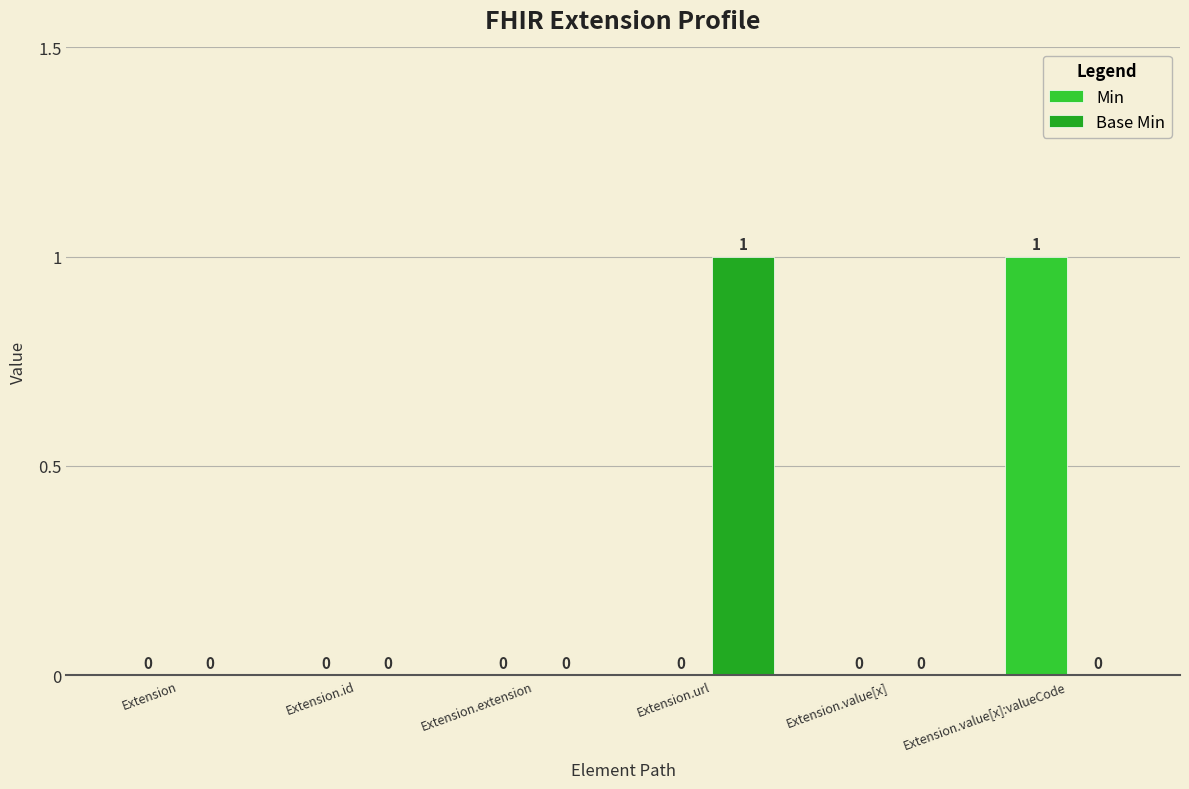

True or false: Base Min has a value of -1 at Extension.value[x]:valueCode.

False